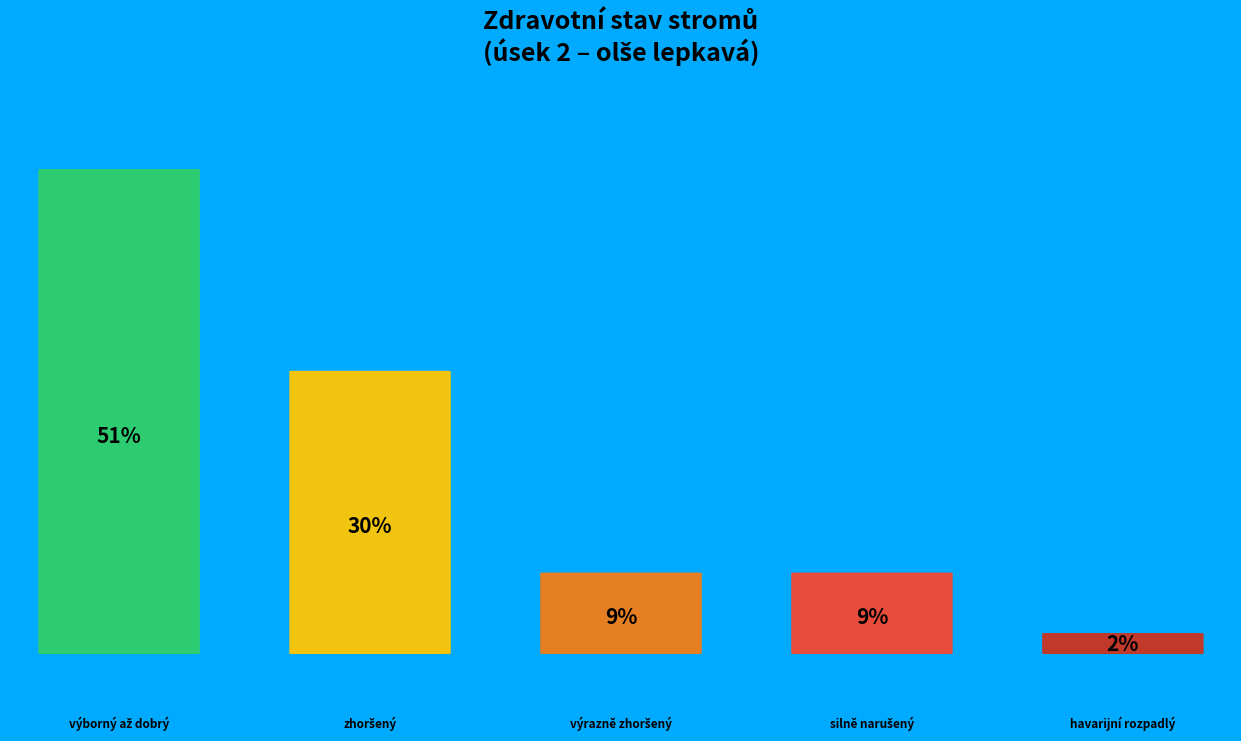

To the nearest percent, what percentage of the pie is silně narušený?

9%